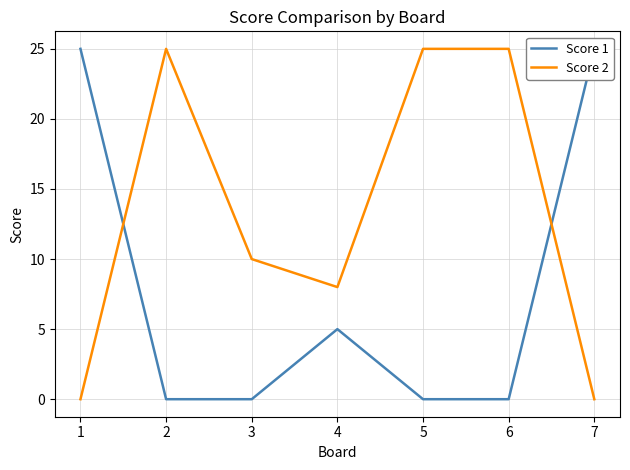

Which series has the largest total across all categories?

Score 2